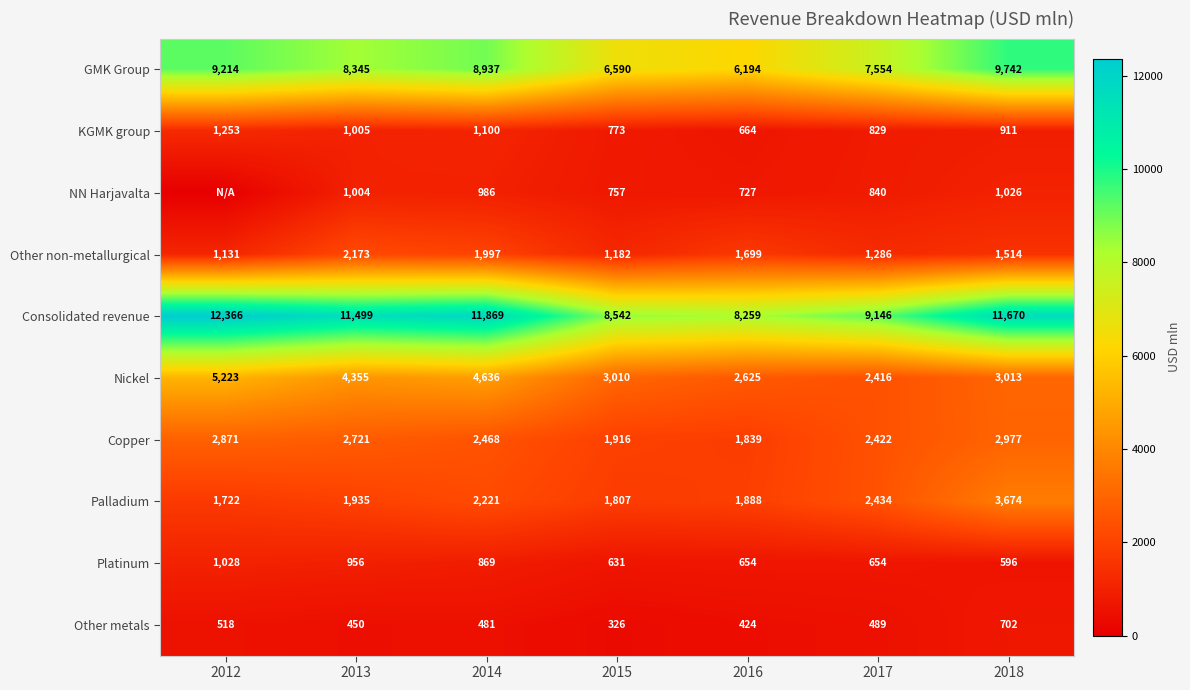

How many distinct data groups are displayed?

10